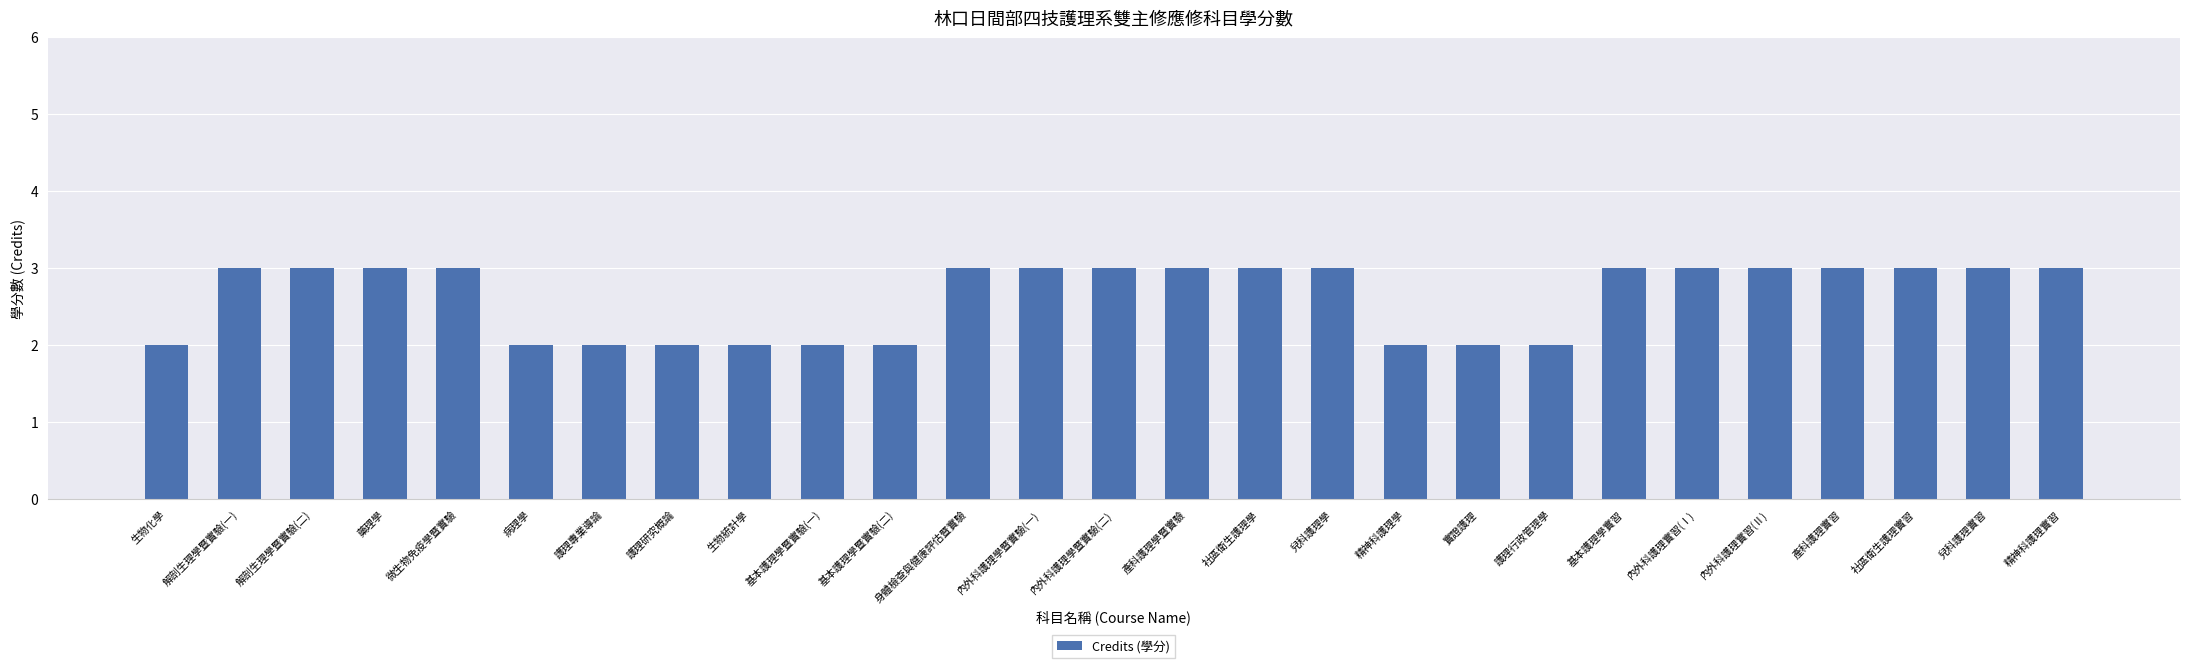

How many data points does each series have?

27